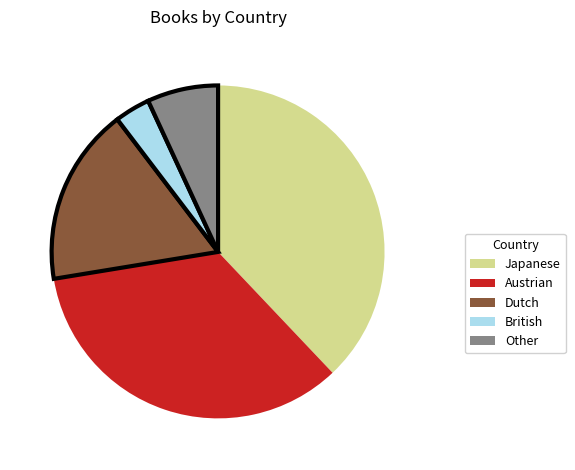

Is it true that British is 3% of the pie?

True